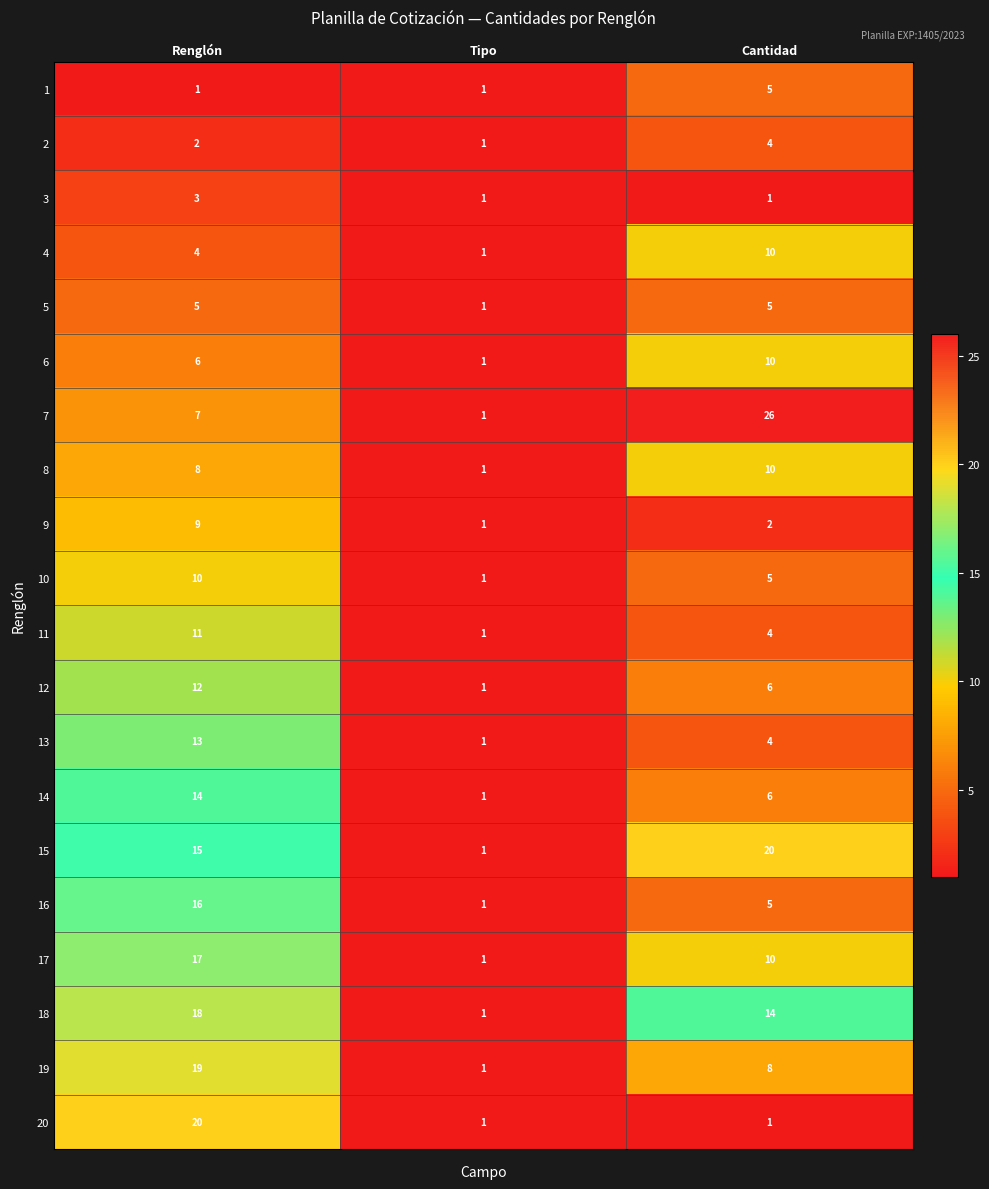

Which series has the widest spread of values?

7